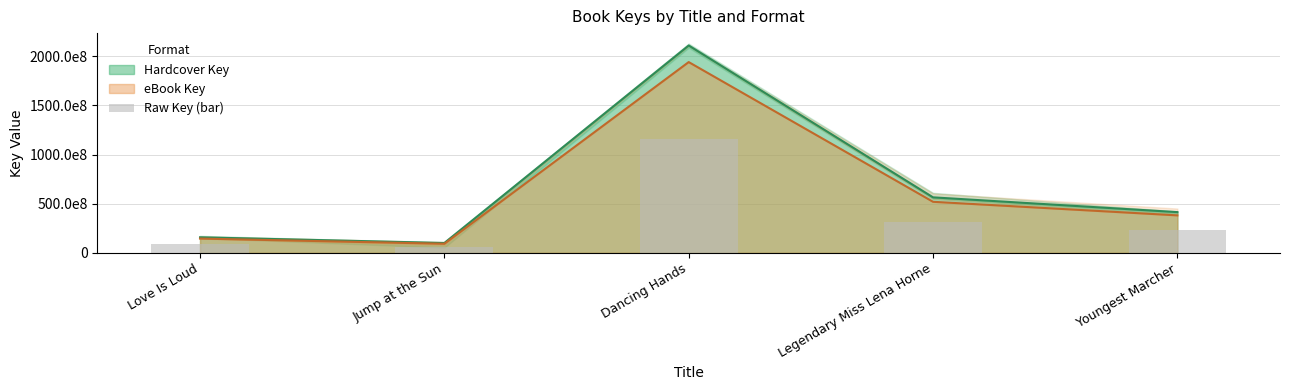

What position from the right is Legendary Miss Lena Horne?

2